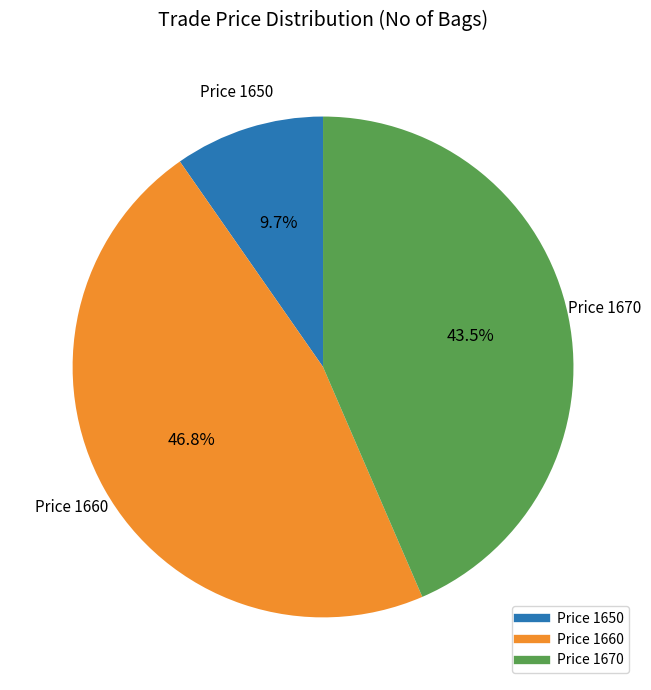

Is there any slice that represents more than half of the pie?

No